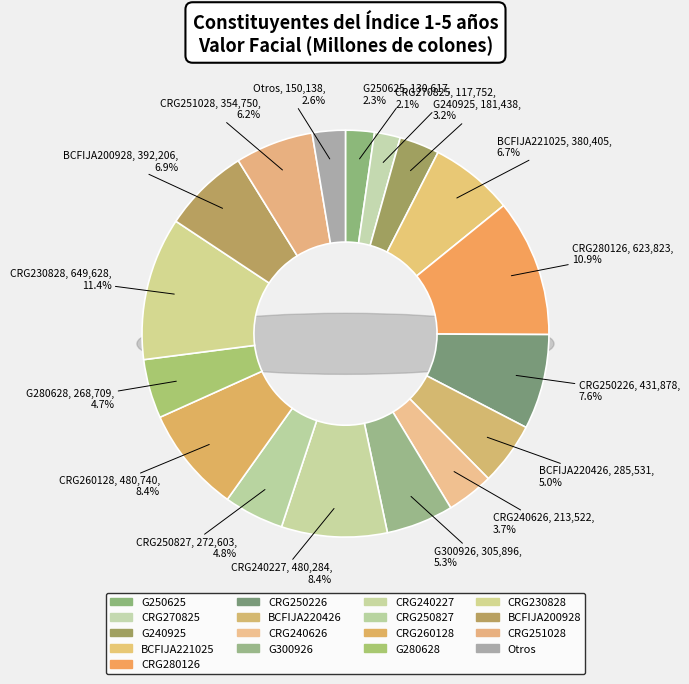

To the nearest percent, what percentage of the pie is CRG230828?

11%